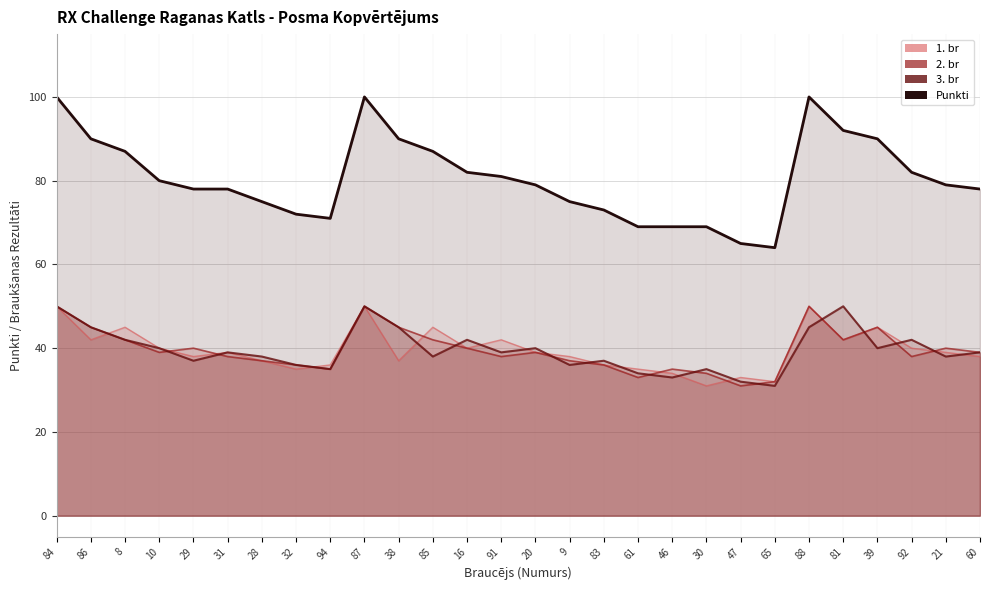

Is the value of 3. br at 31 greater than the value of 2. br at 28?

Yes